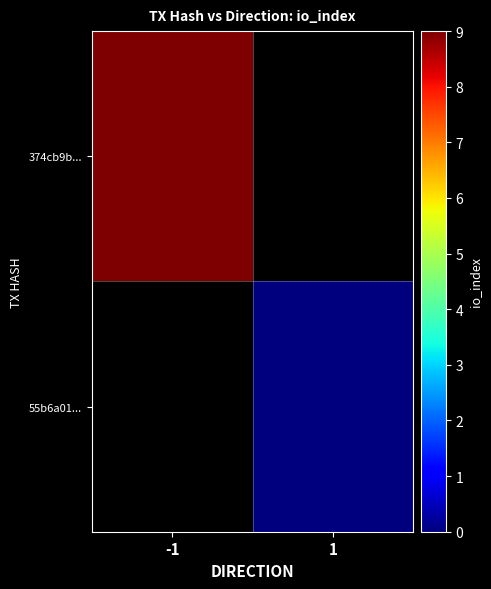

What is the maximum value for 374cb9b...?

9.0